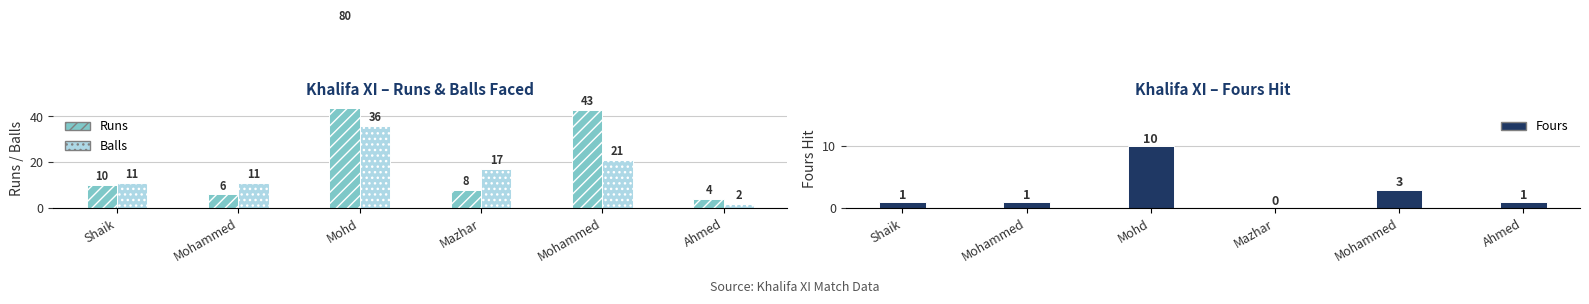

What is the label of the 3rd bar from the right?

Mazhar